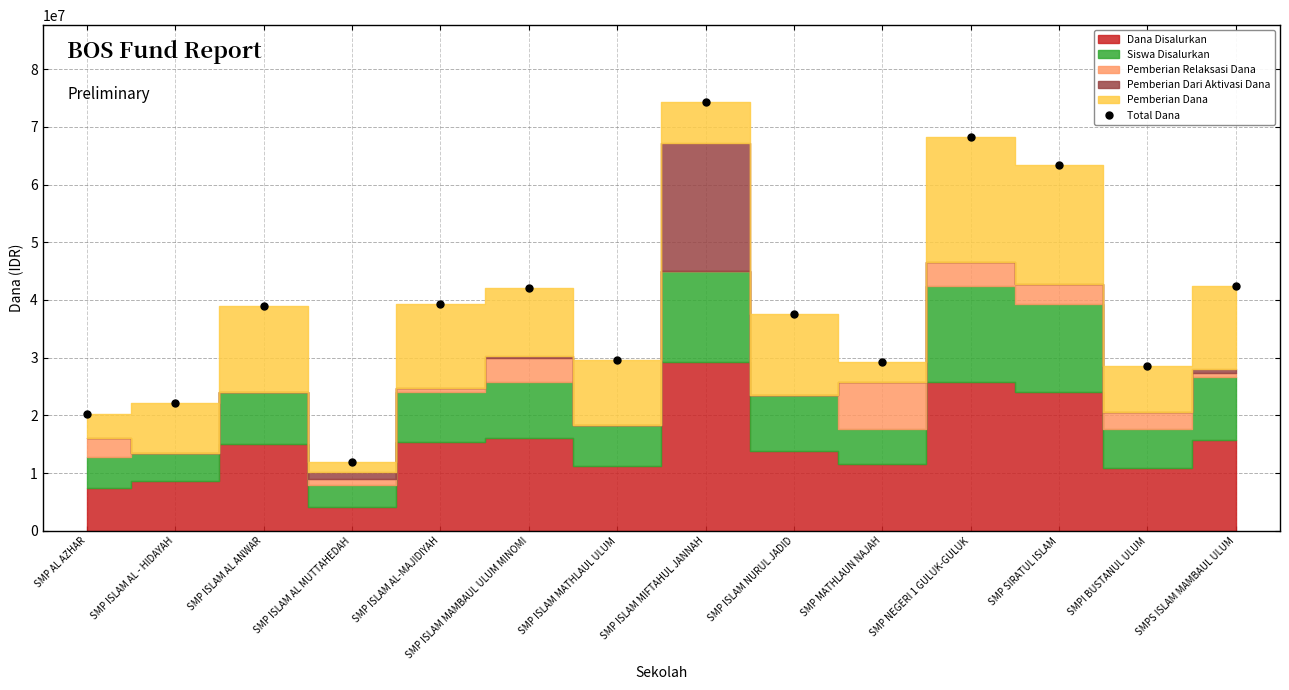

What position from the right is SMP ISLAM AL - HIDAYAH?

13